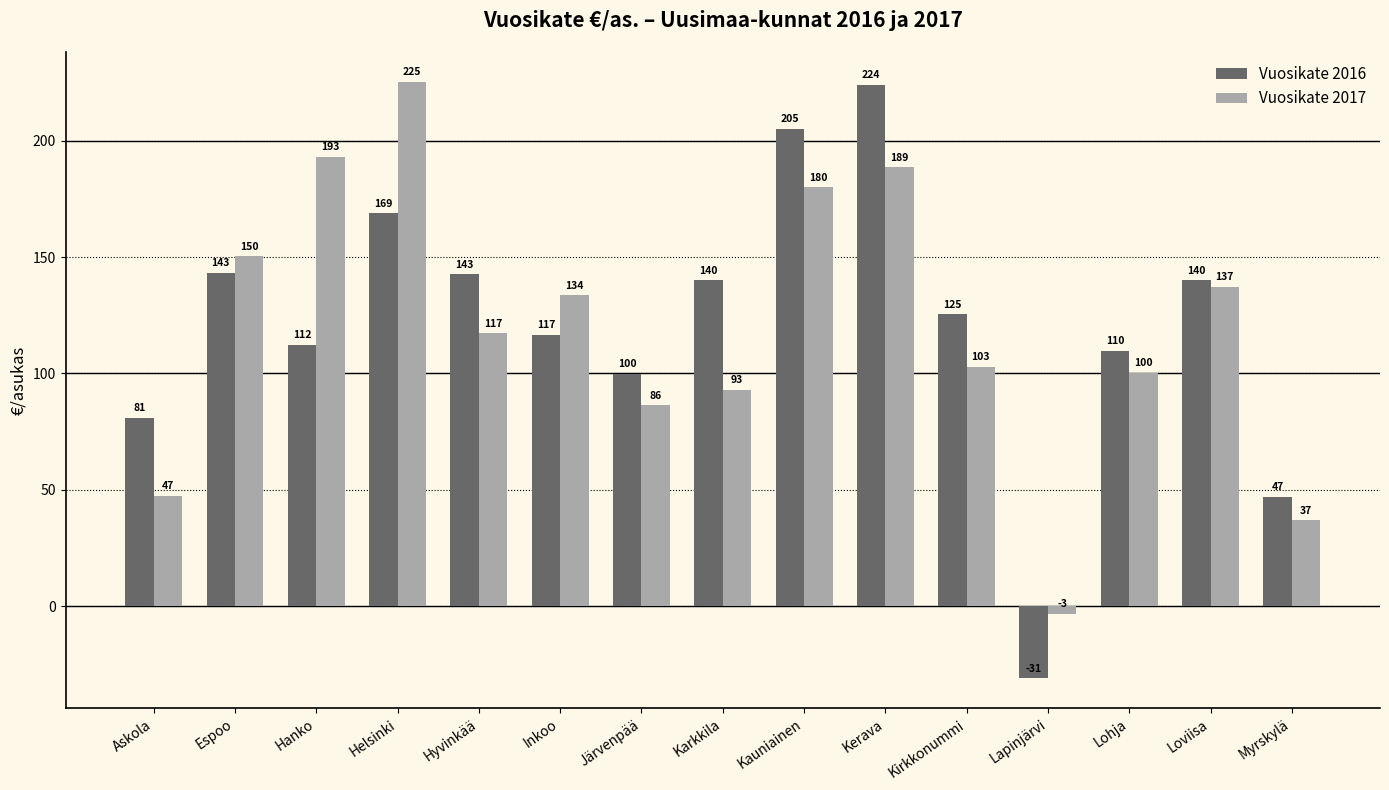

What is the total value across all series at Lohja?

209.9